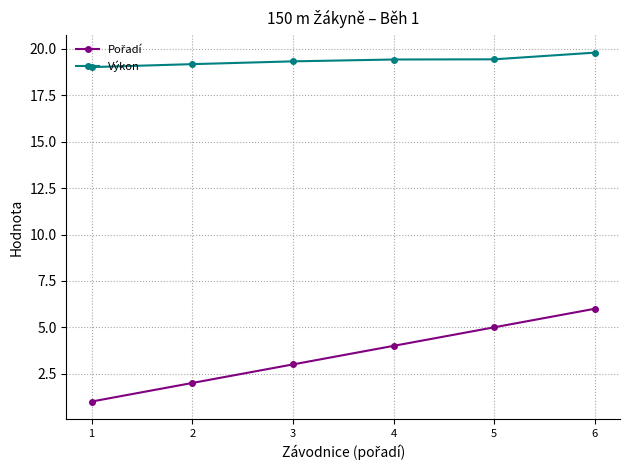

What is the difference between the highest and lowest values at 2?

17.2